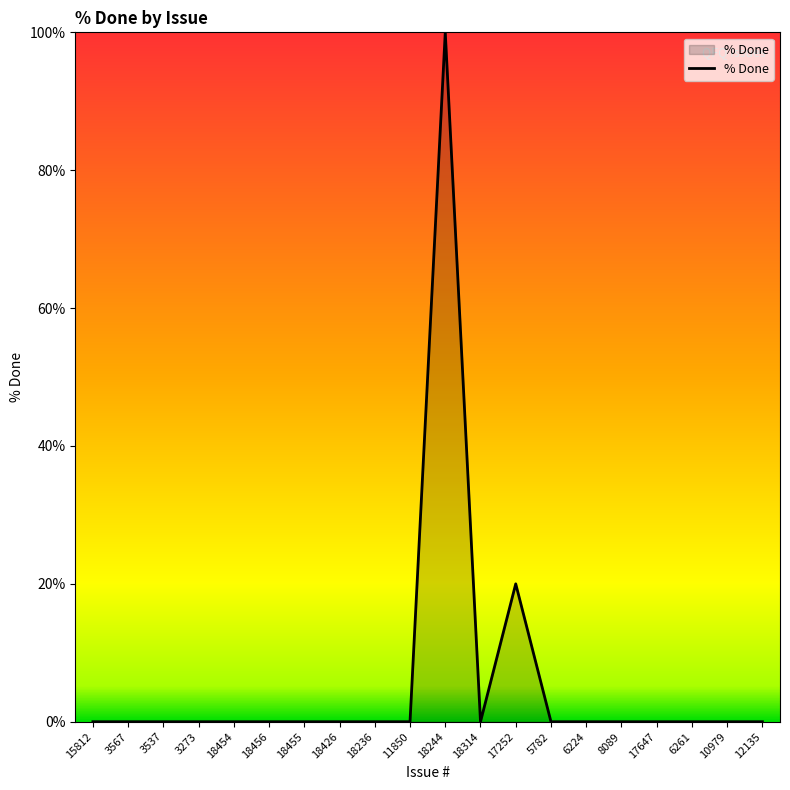

Reading left to right, list all the values displayed in this chart.

15812=0	3567=0	3537=0	3273=0	18454=0	18456=0	18455=0	18426=0	18236=0	11850=0	18244=100	18314=0	17252=20	5782=0	6224=0	8089=0	17647=0	6261=0	10979=0	12135=0